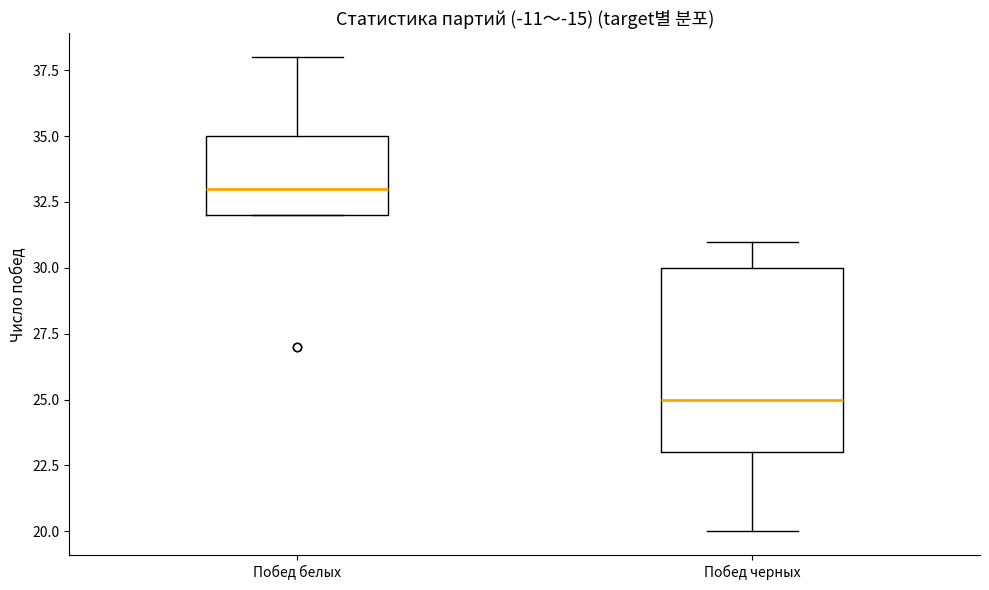

Reading left to right, read every box against the y-axis: the position of its median line, the range the box covers, and the ends of its whiskers. The values are not printed on the chart, so give them approximately, as read against the axis.

Побед белых: median 33, box 32 to 35, whiskers 32 to 38
Побед черных: median 25, box 23 to 30, whiskers 20 to 31